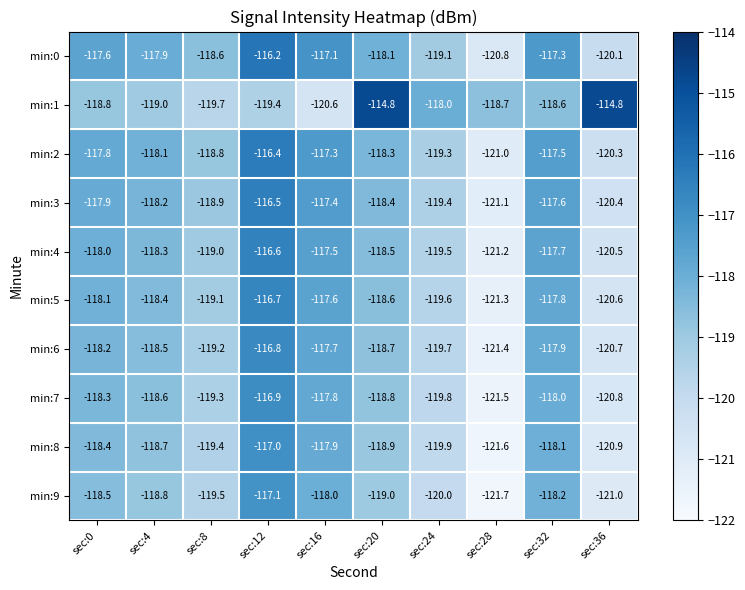

Which series changed the most between sec:0 and sec:36?

min:1